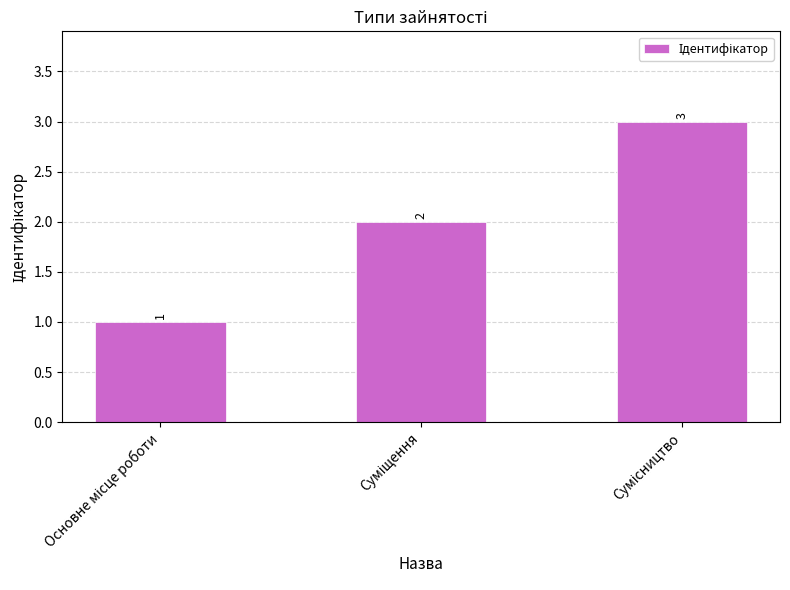

What is the value of the 1st bar from the left?

1